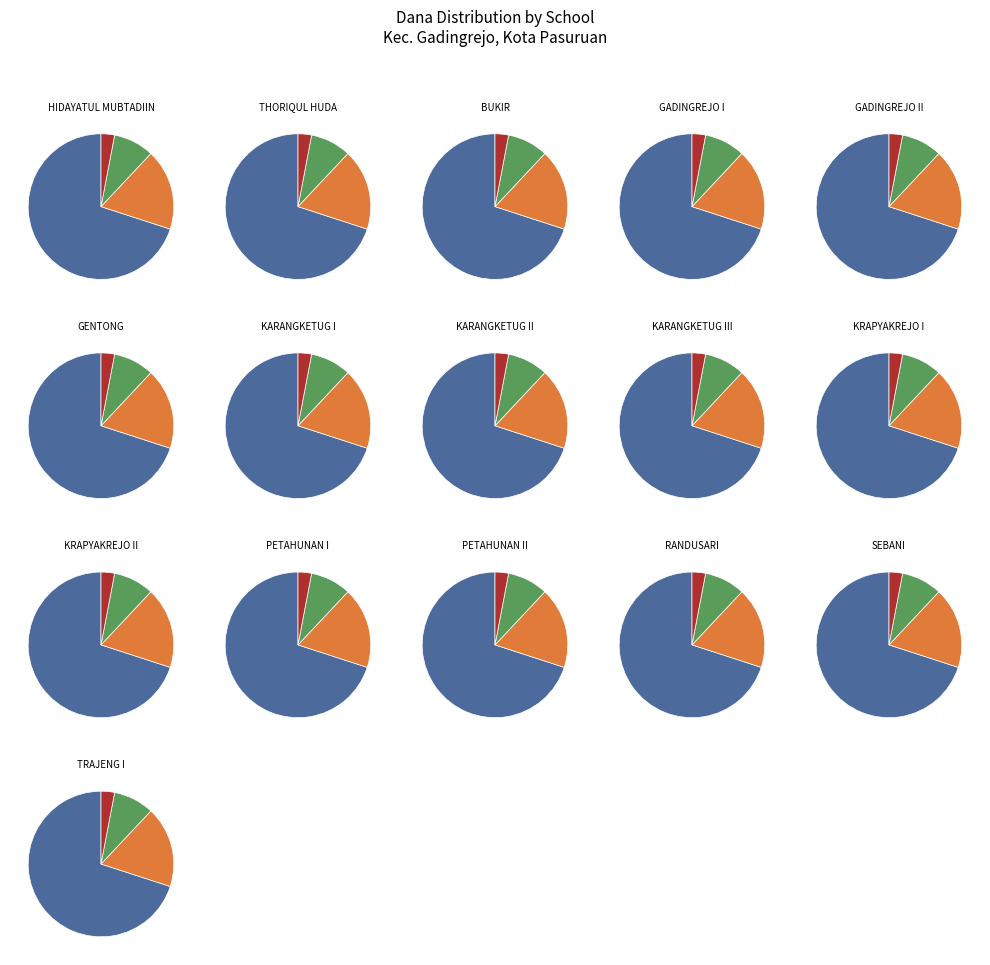

What percentage is the UPT SD NEGERI GADINGREJO I slice, to the nearest percent?

1%